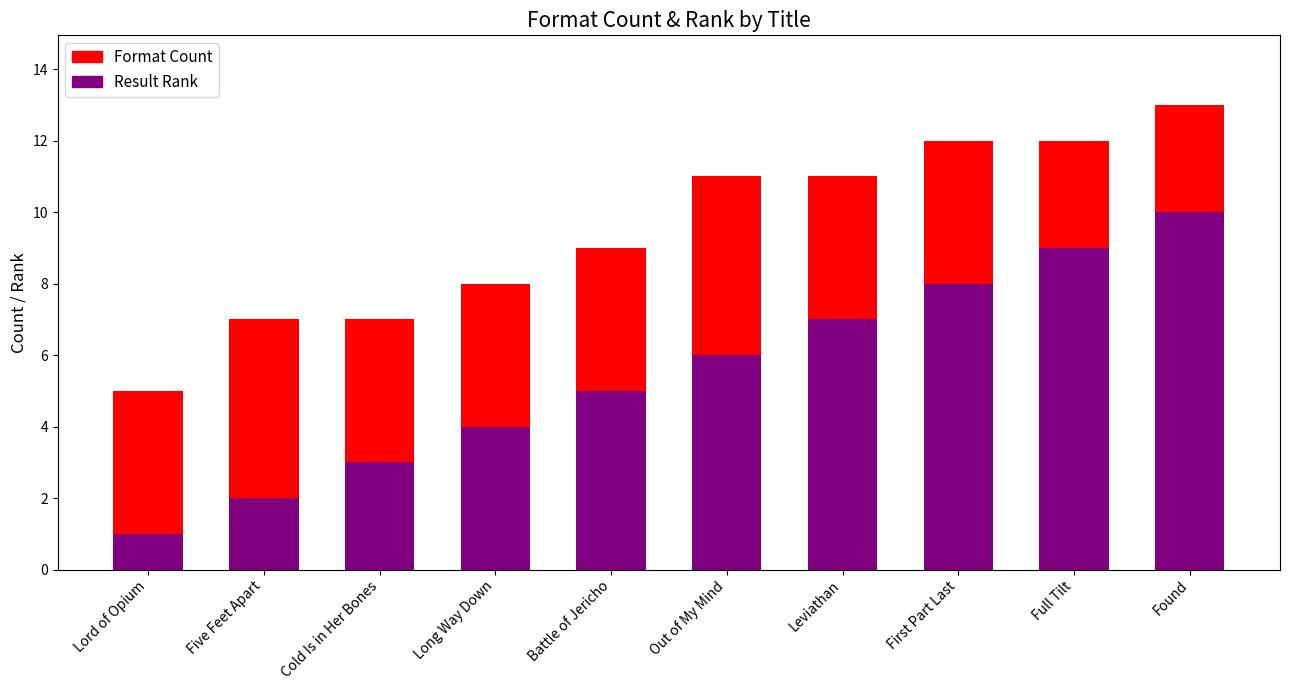

What is the total value across all series at Found?

13